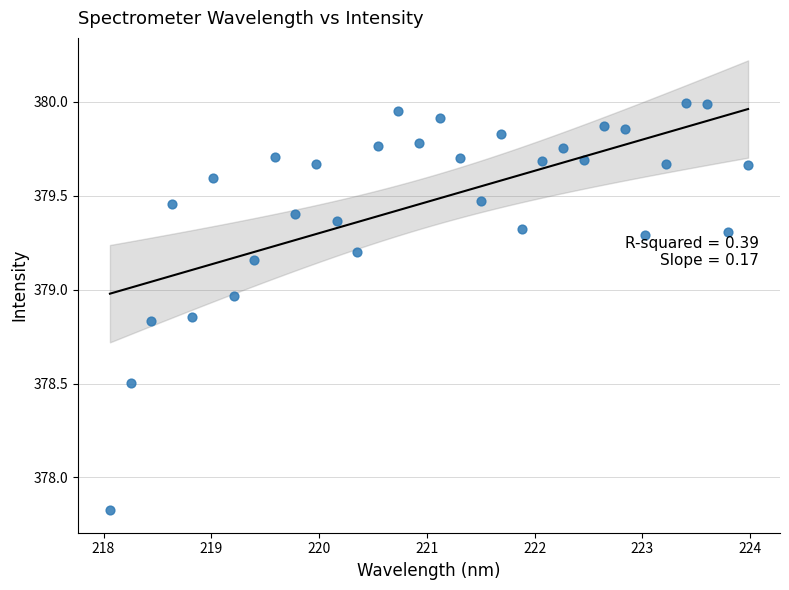

What is the range of X values (max minus min)?

5.9